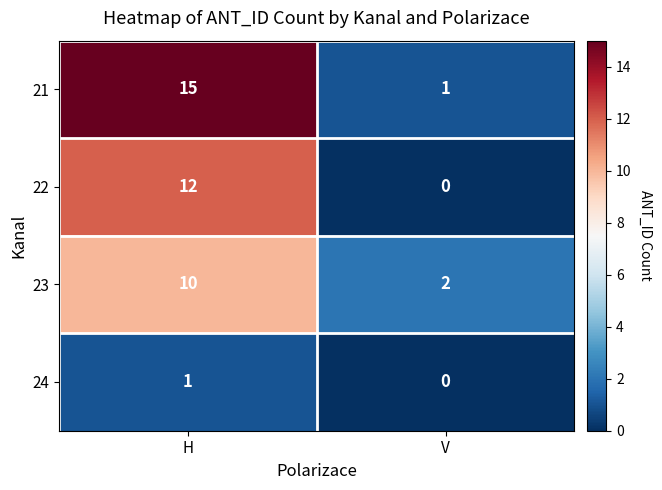

Reading right to left, transcribe all the data shown in this chart.

21: 1	15
22: 0	12
23: 2	10
24: 0	1